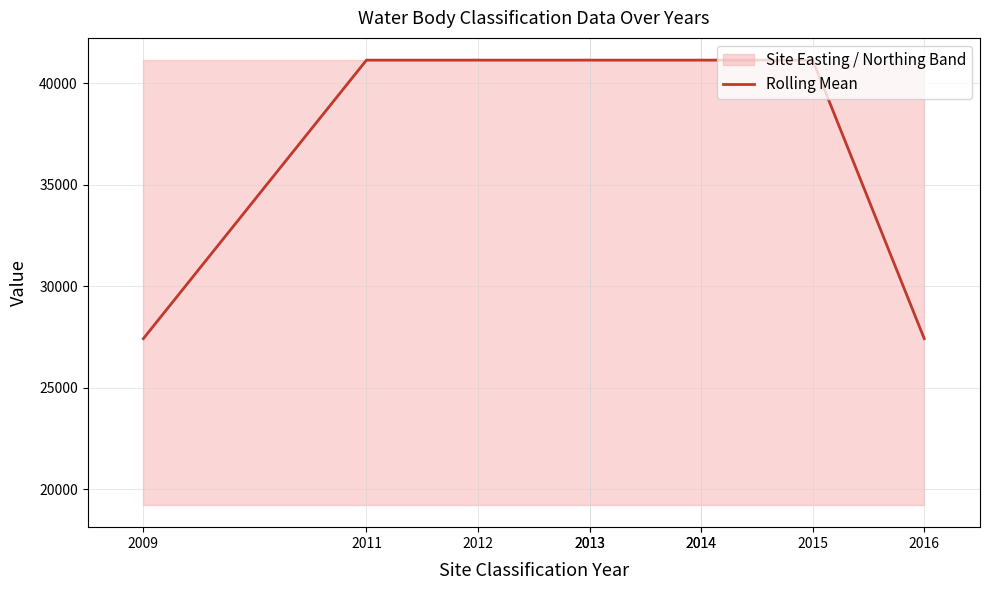

Count the number of categories in the chart.

9